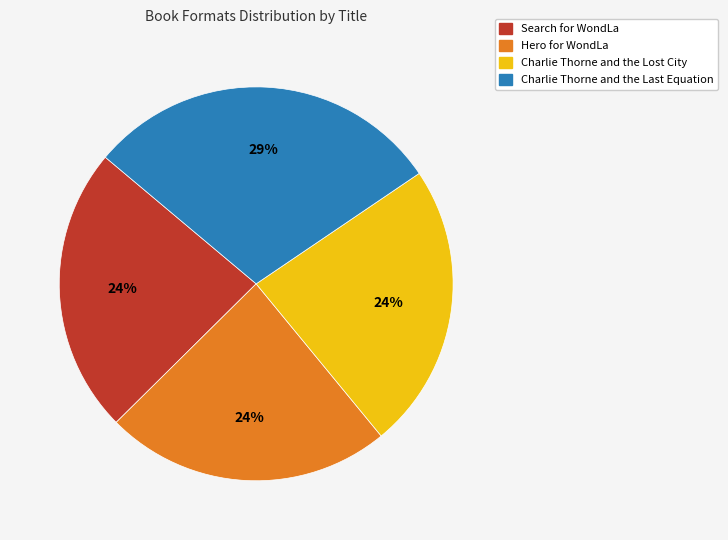

To the nearest percent, what portion does Charlie Thorne and the Lost City represent?

24%